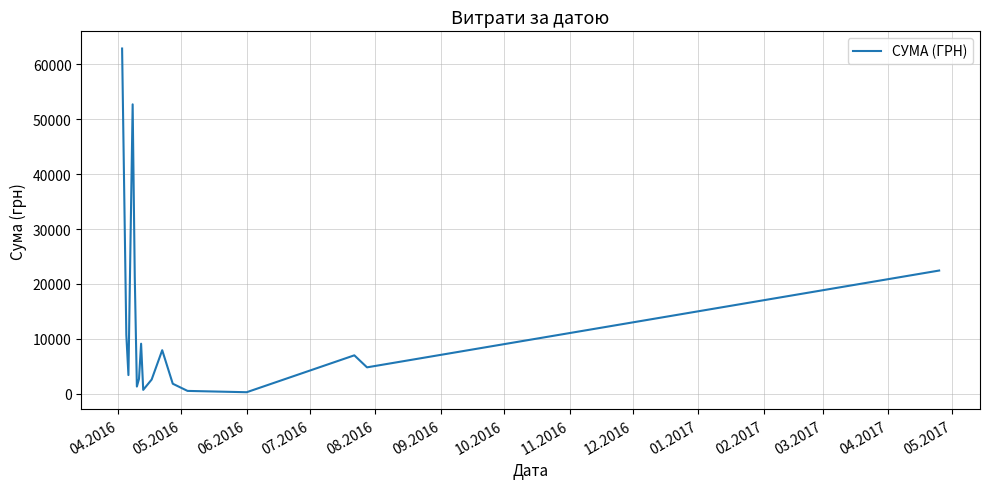

What is the difference between the maximum and minimum values?

62642.0